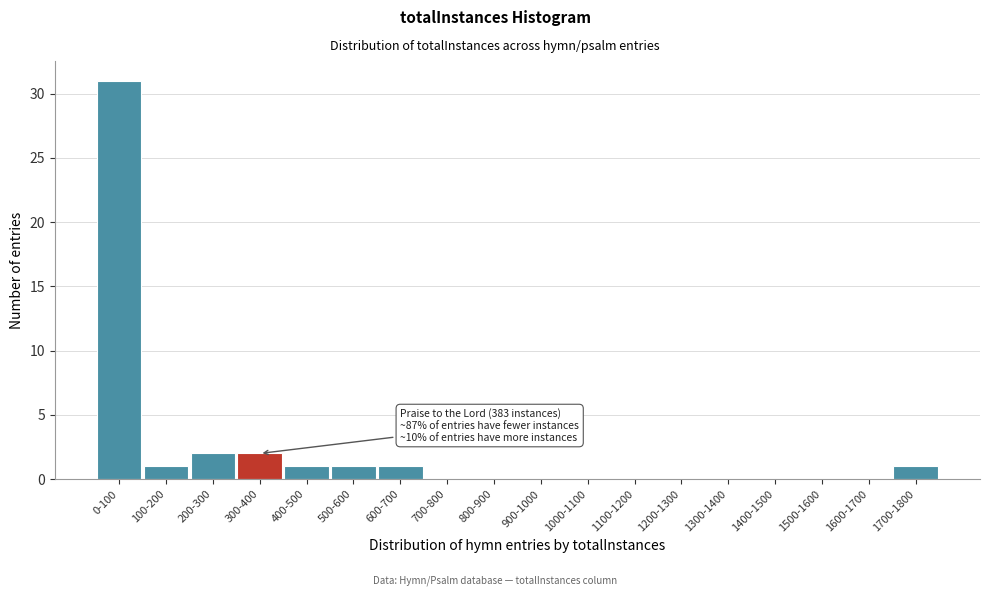

Reading left to right, transcribe all the data shown in this chart.

0-100=31	100-200=1	200-300=2	300-400=2	400-500=1	500-600=1	600-700=1	700-800=0	800-900=0	900-1000=0	1000-1100=0	1100-1200=0	1200-1300=0	1300-1400=0	1400-1500=0	1500-1600=0	1600-1700=0	1700-1800=1